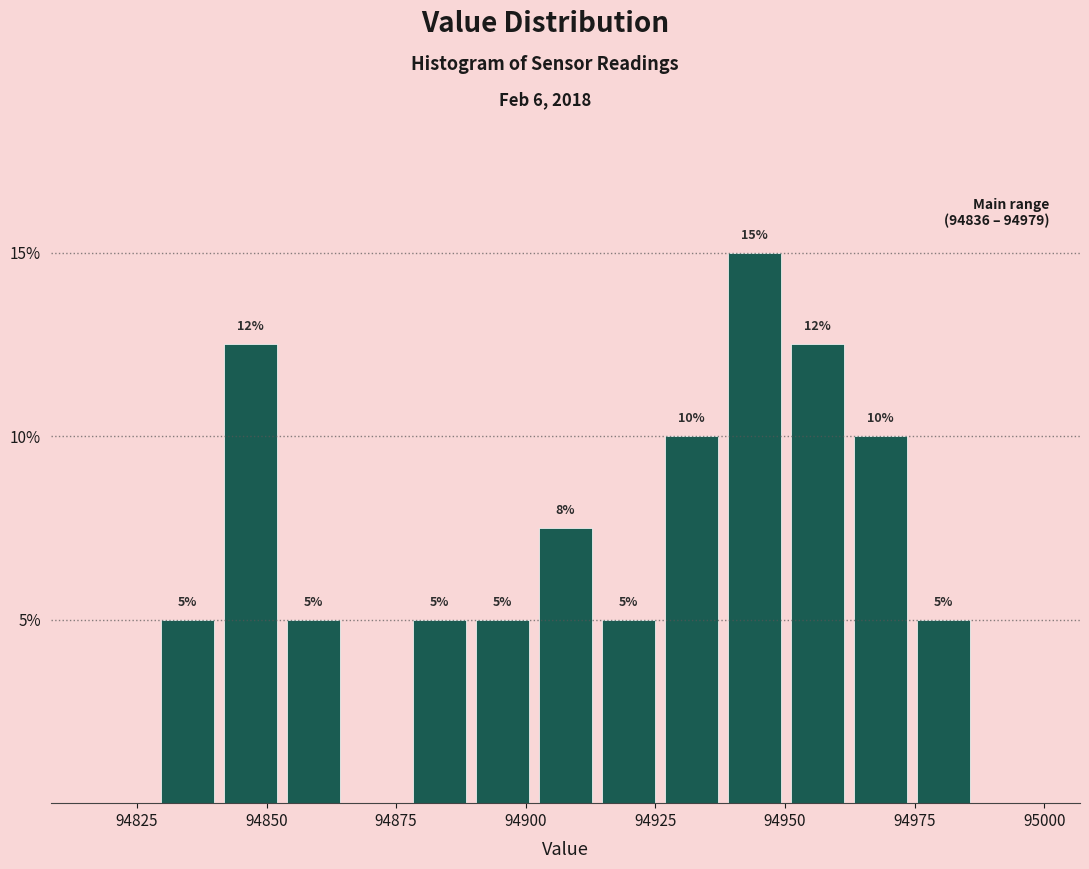

Read against the x-axis, roughly where is the centre of the tallest bar?

94945